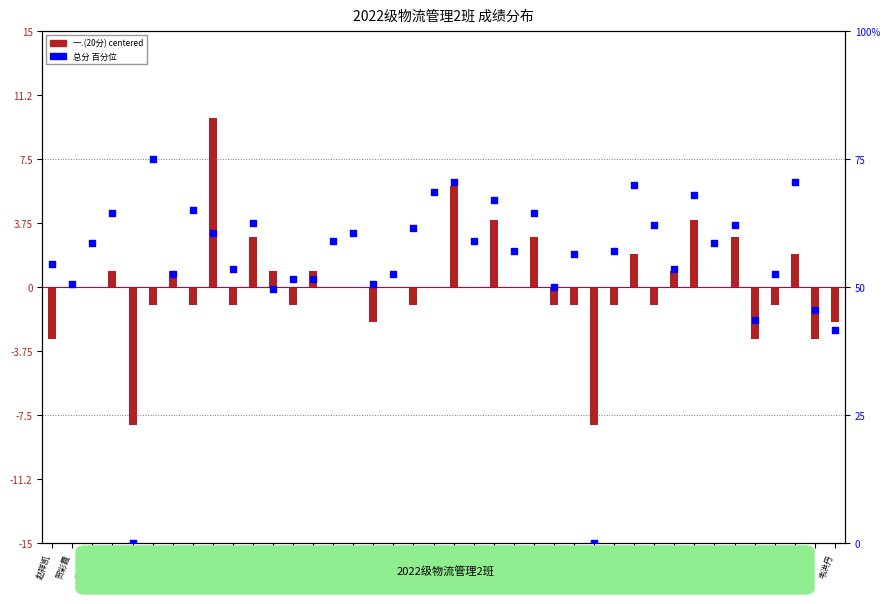

Which series has the largest Y range (max minus min)?

总分 百分位